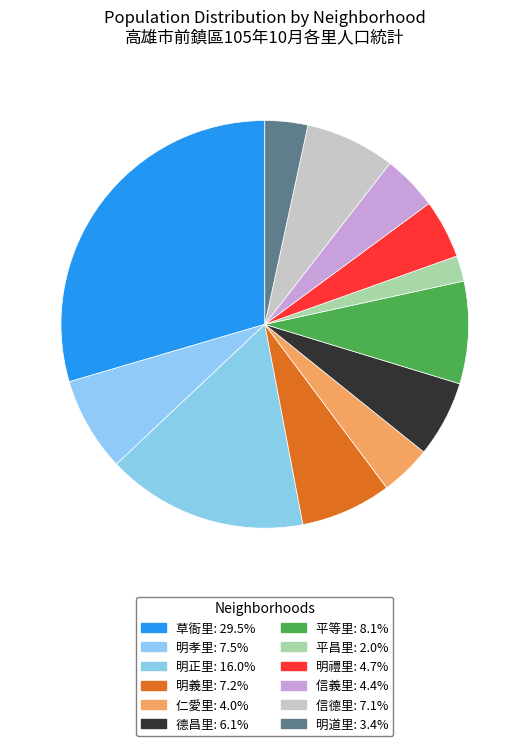

Count the number of slices in the pie.

12